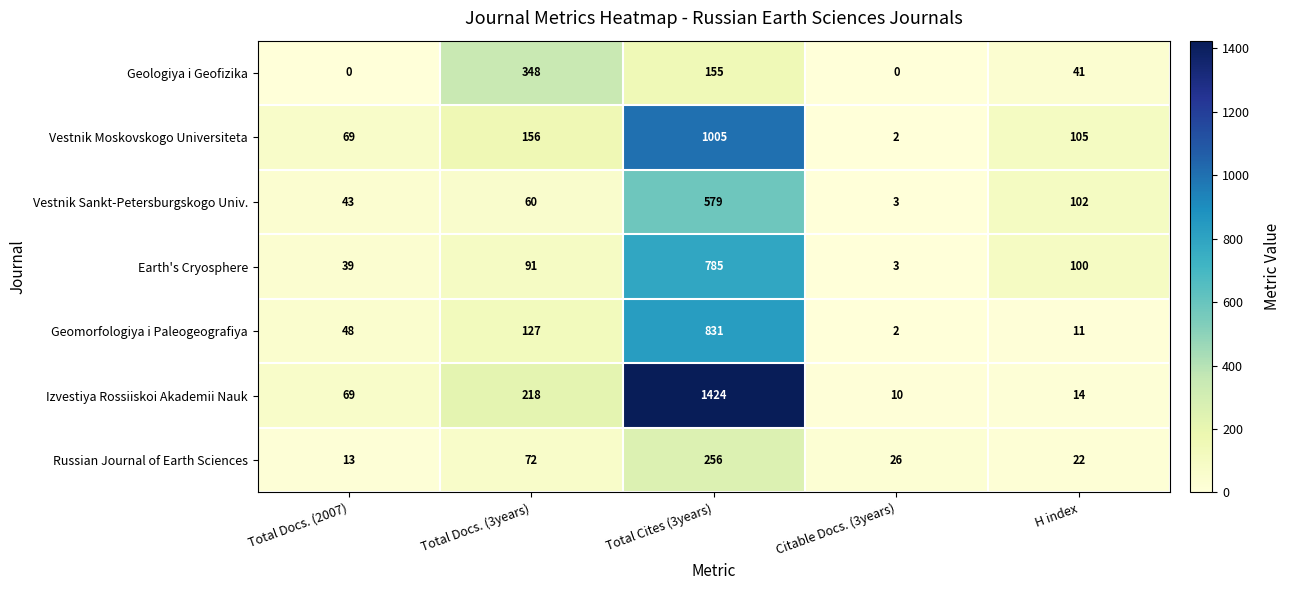

What is the average value of the Vestnik Moskovskogo Universiteta series?

267